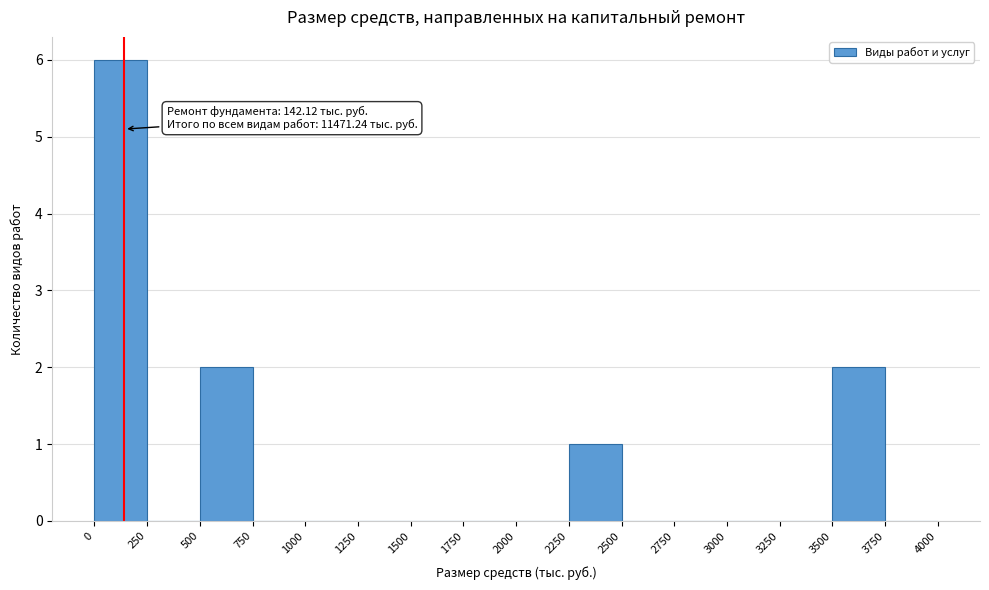

Over which range of the x-axis is the bar tallest?

0 to 250